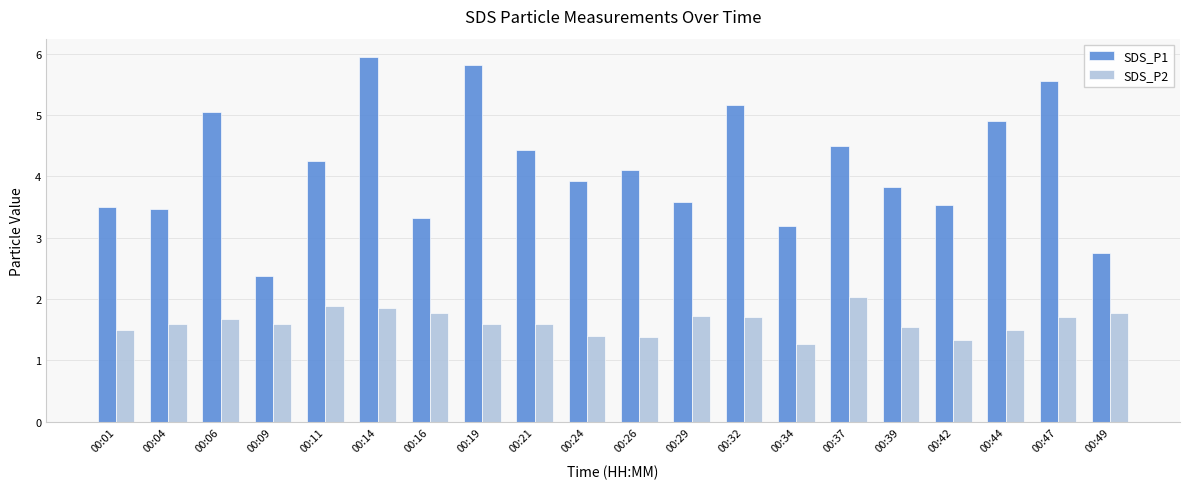

What is the maximum value for SDS_P1?

6.0